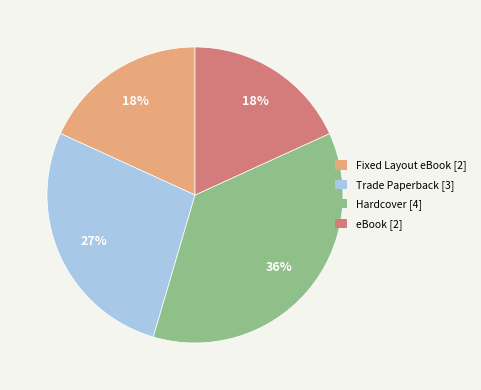

Which slice is the largest?

Hardcover